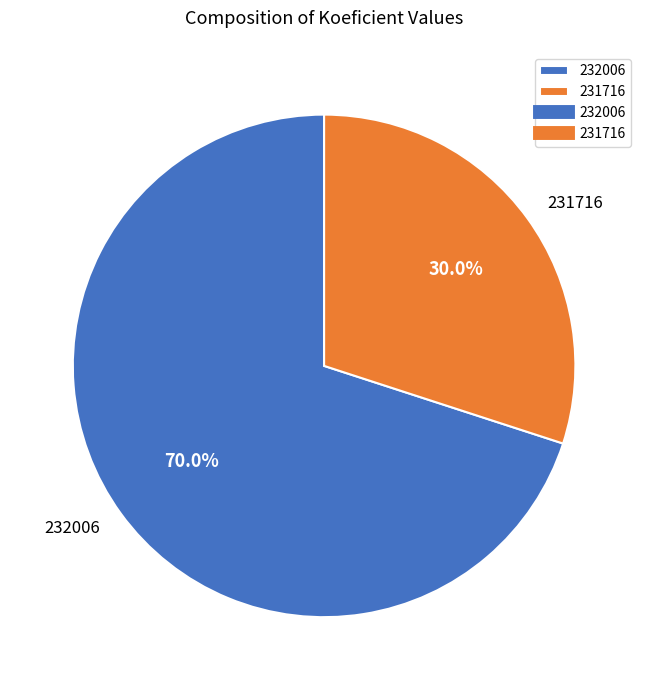

Which has a higher value, 232006 or 231716?

232006